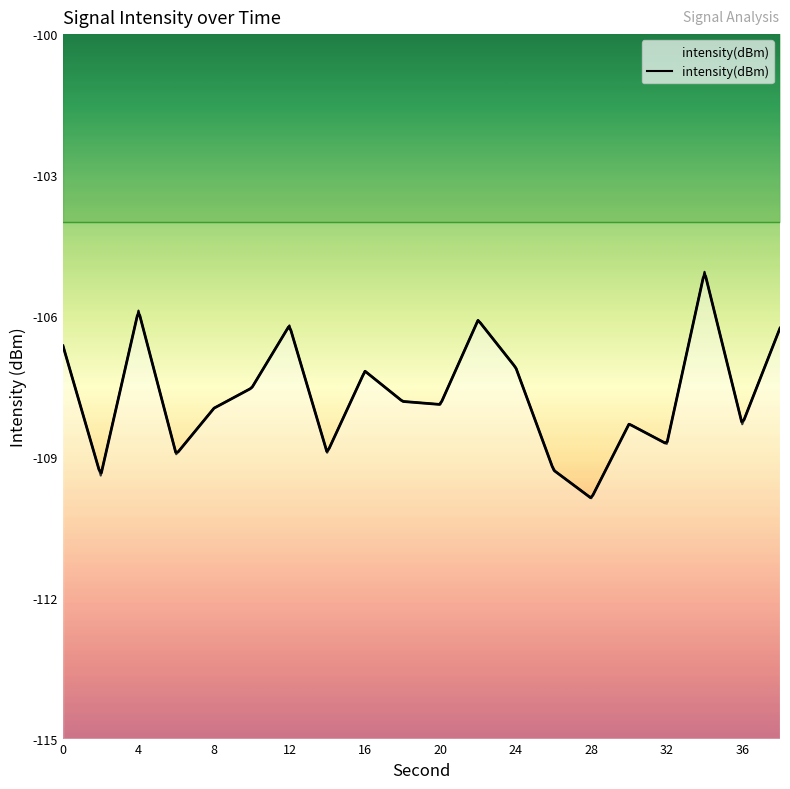

How many points are higher than both their immediate neighbors (excluding endpoints)?

6